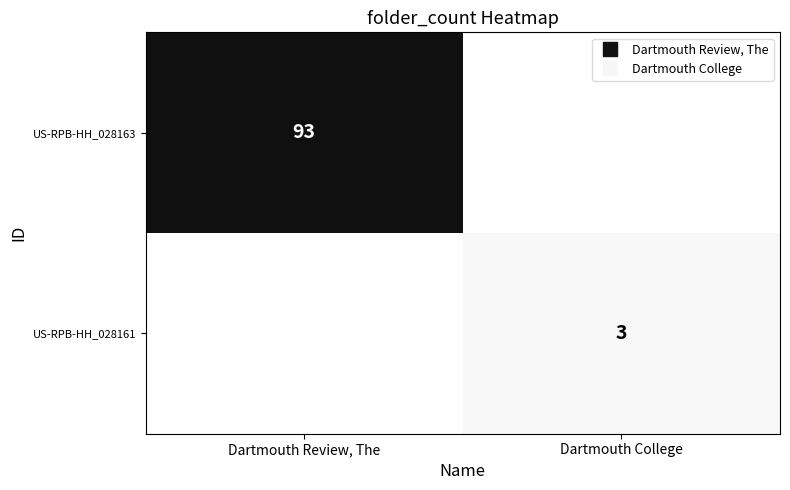

Where is US-RPB-HH_028161 nearest to the value 1?

Dartmouth Review, The